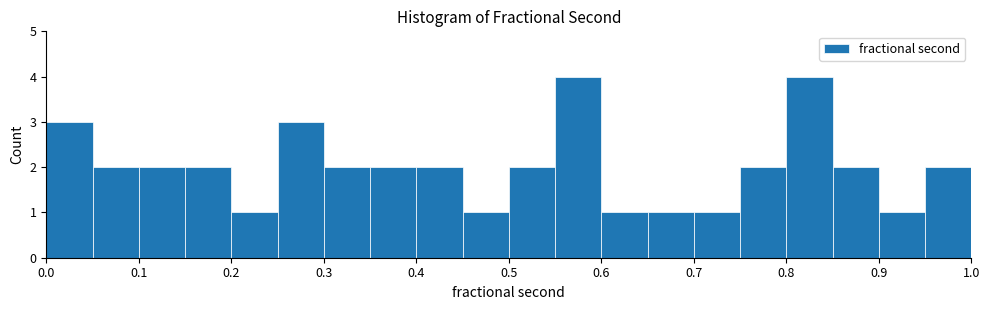

Reading left to right, list every bar in this chart as the range it spans on the x-axis followed by its height. The values are not printed on the chart, so give them approximately, as read against the axis.

0.00 to 0.05: 3
0.05 to 0.10: 2
0.10 to 0.15: 2
0.15 to 0.20: 2
0.20 to 0.25: 1
0.25 to 0.30: 3
0.30 to 0.35: 2
0.35 to 0.40: 2
0.40 to 0.45: 2
0.45 to 0.50: 1
0.50 to 0.55: 2
0.55 to 0.60: 4
0.60 to 0.65: 1
0.65 to 0.70: 1
0.70 to 0.75: 1
0.75 to 0.80: 2
0.80 to 0.85: 4
0.85 to 0.90: 2
0.90 to 0.95: 1
0.95 to 1.00: 2